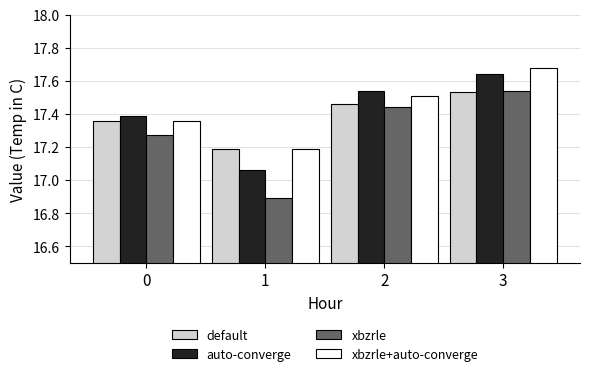

At which category is the sum across all series the highest?

3